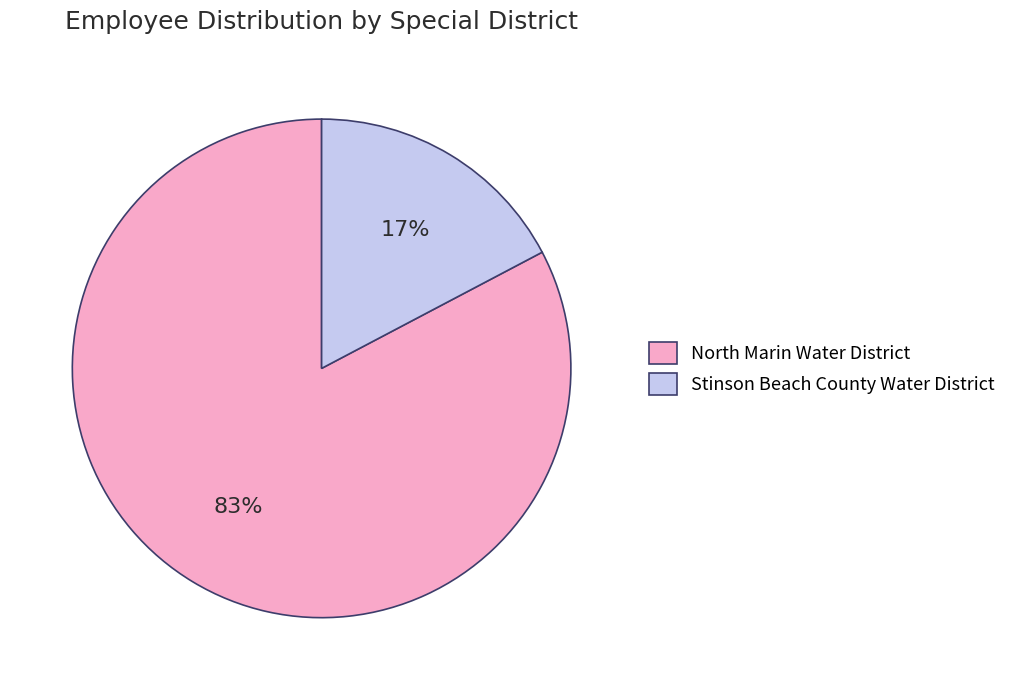

Is the sum of Stinson Beach County Water District and North Marin Water District greater than half?

Yes